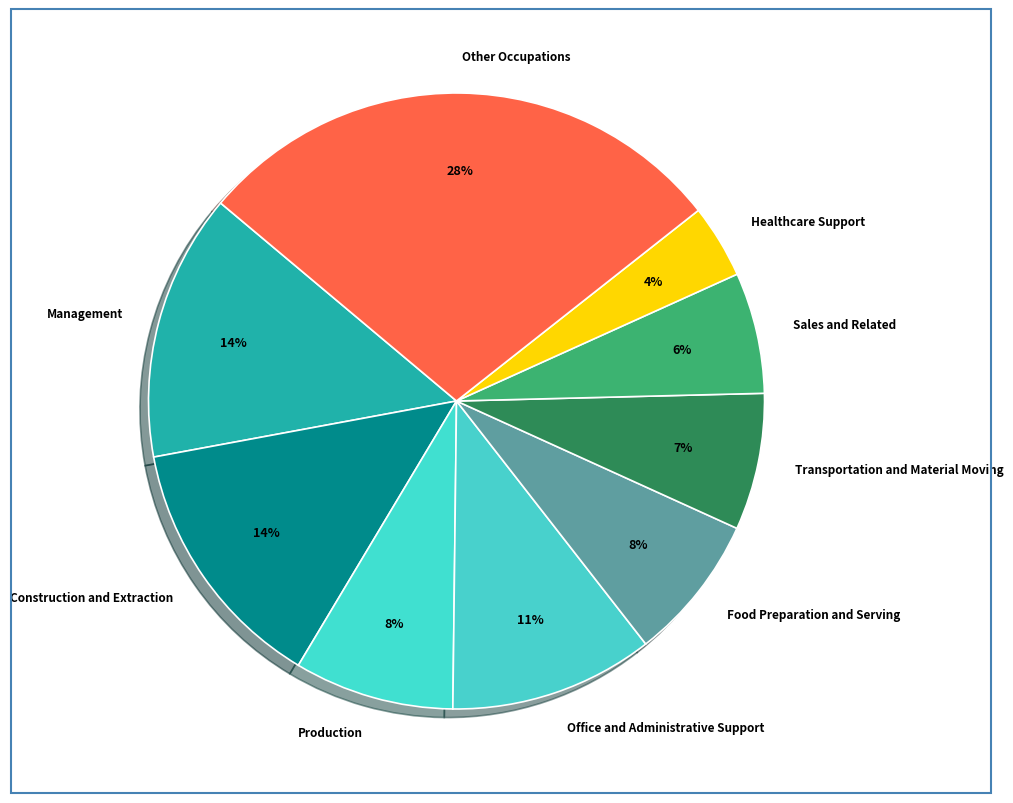

What percentage is the Construction and Extraction slice, to the nearest percent?

14%